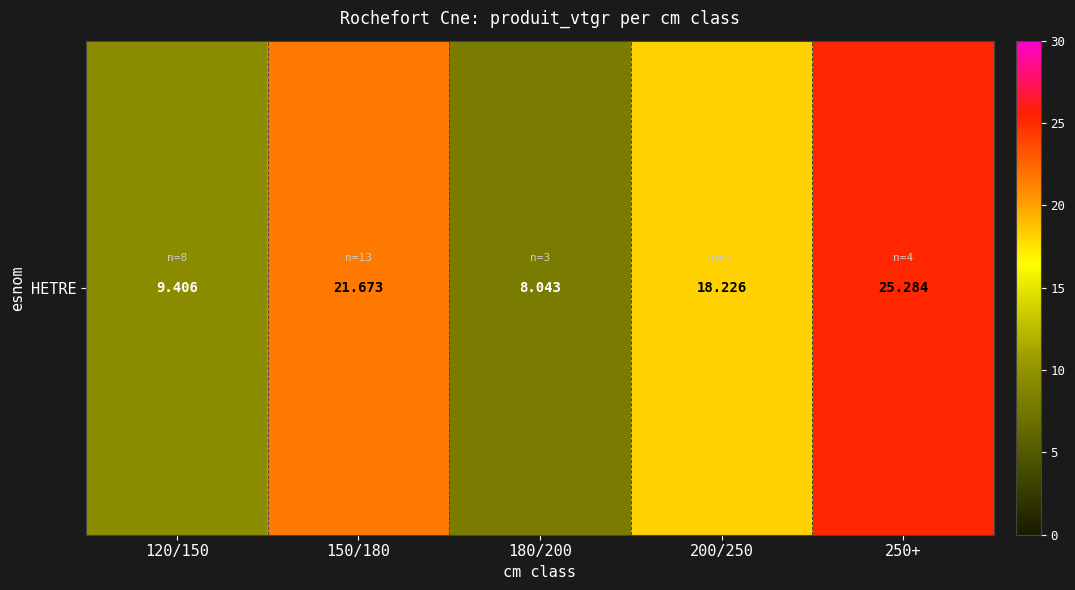

Which label corresponds to the largest value in the chart?

250+